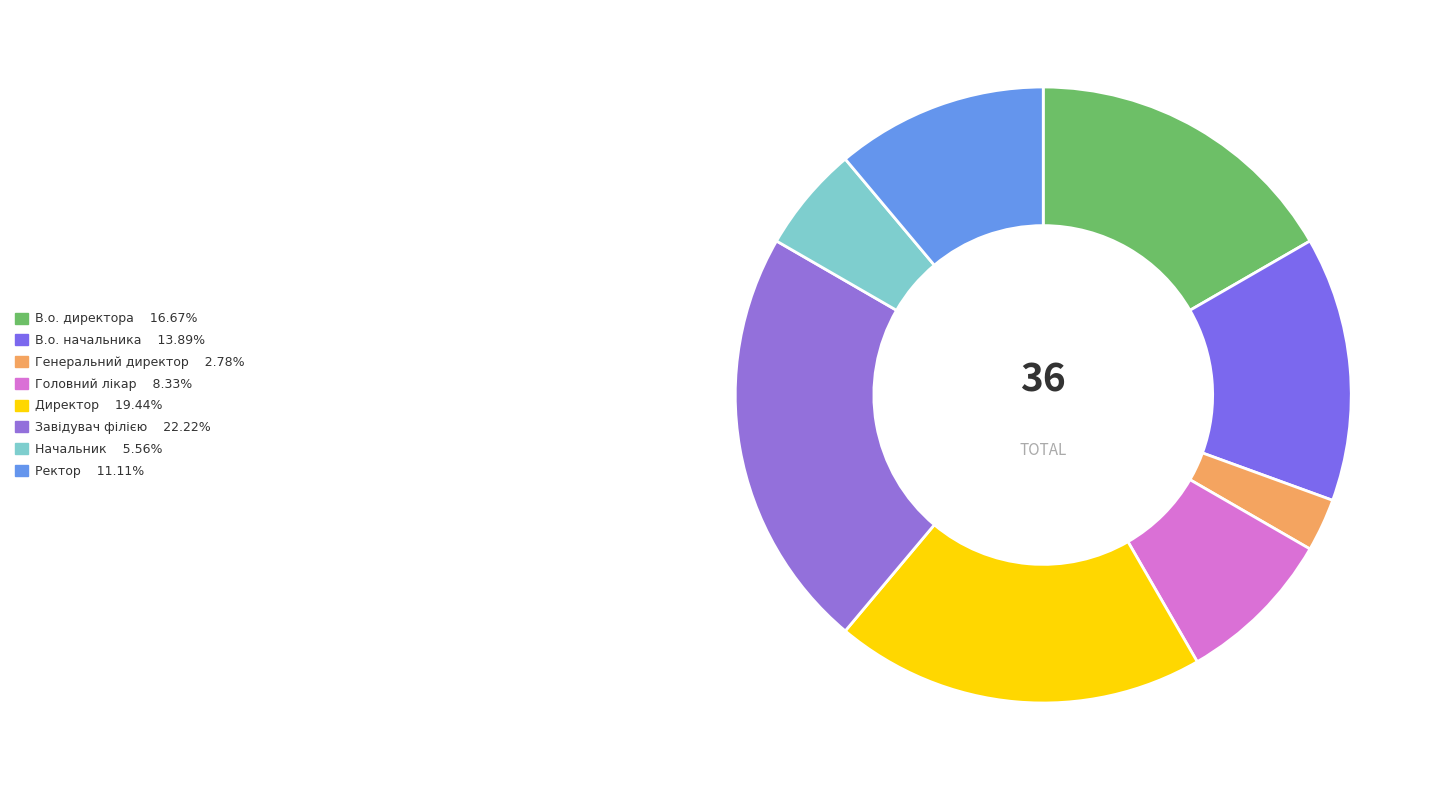

How many segments does this pie chart have?

8